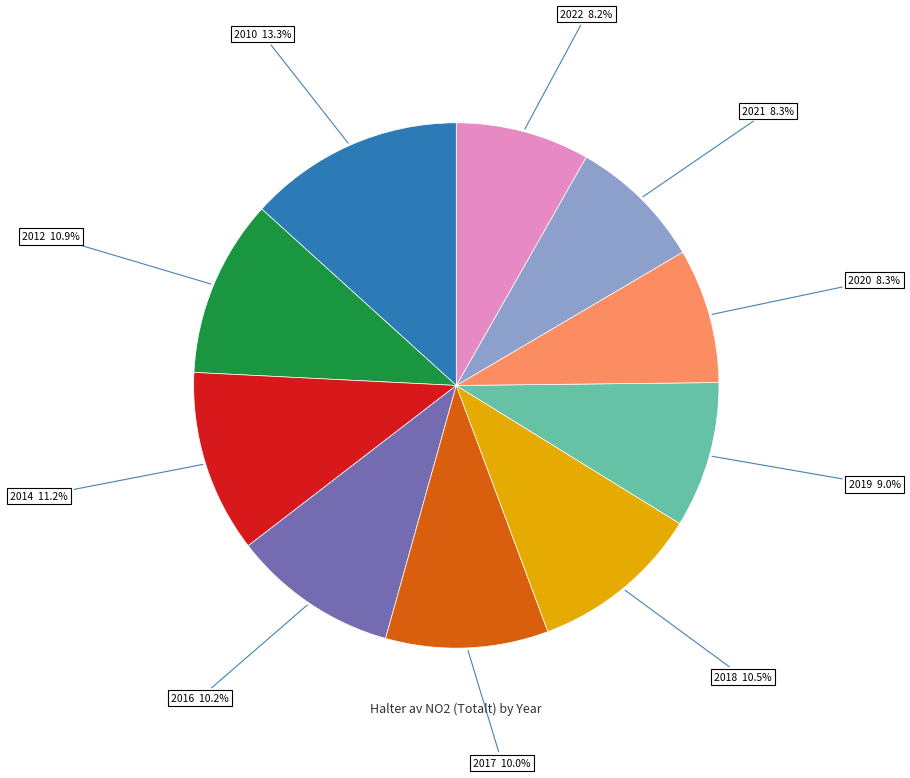

Is there any slice that represents more than half of the pie?

No